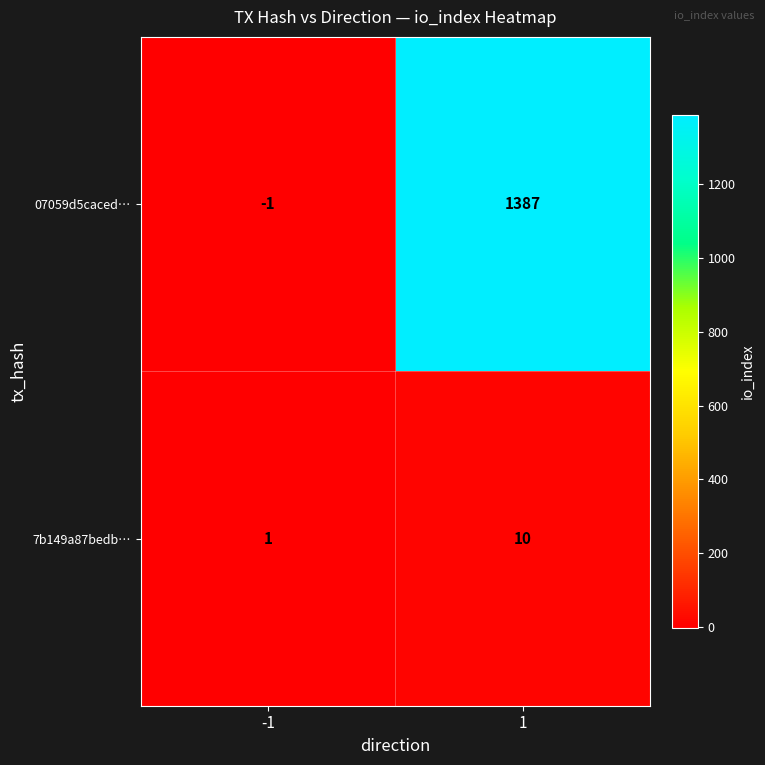

Which category has the lowest value across all series?

-1